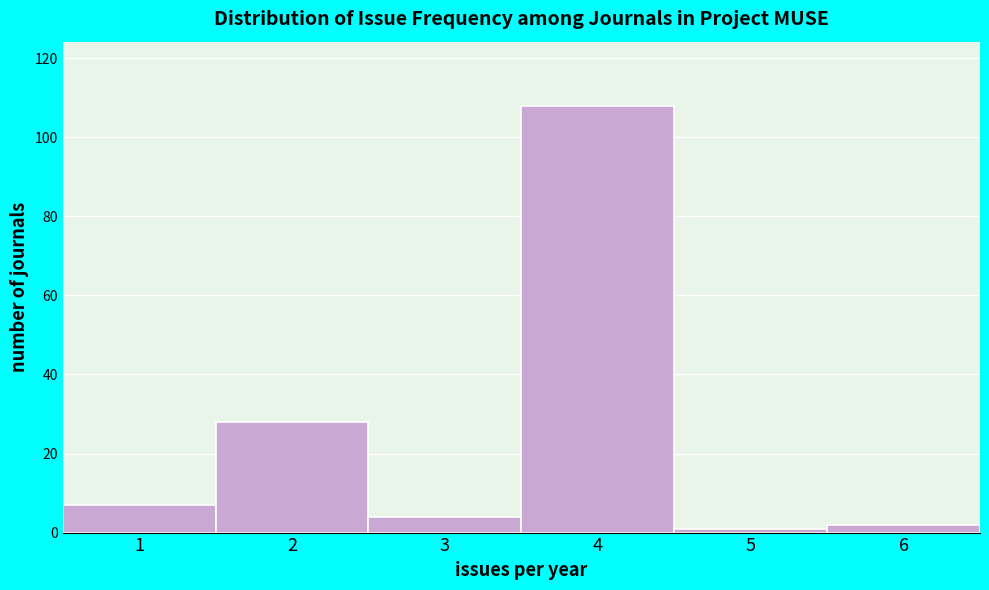

Reading left to right, list all the values displayed in this chart.

1=7	2=28	3=4	4=108	5=1	6=2